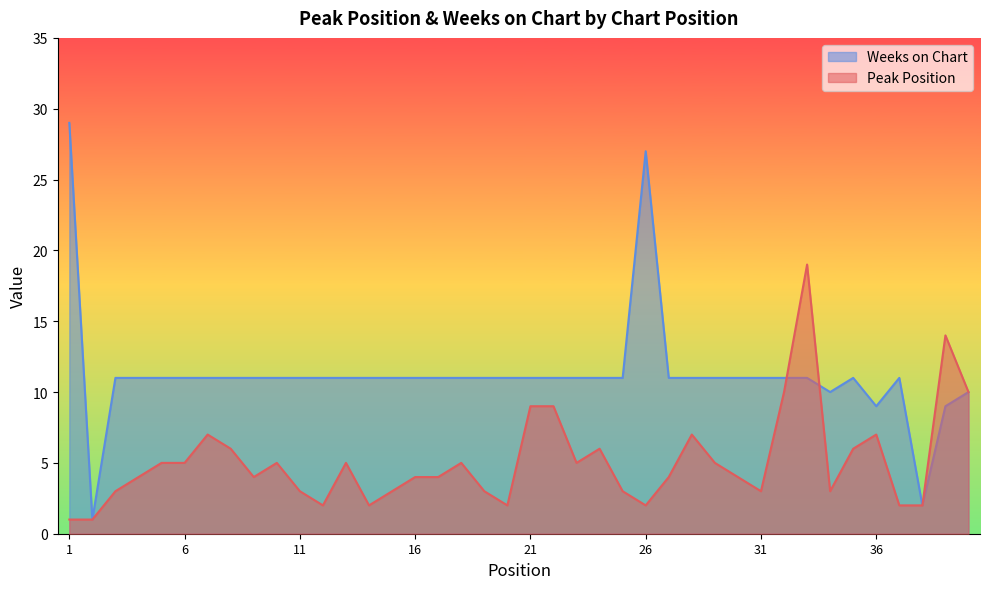

Reading left to right, extract all data points from this chart.

Peak Position: 1	1	3	4	5	5	7	6	4	5	3	2	5	2	3	4	4	5	3	2	9	9	5	6	3	2	4	7	5	4	3	10	19	3	6	7	2	2	14	10
Weeks on Chart: 29	1	11	11	11	11	11	11	11	11	11	11	11	11	11	11	11	11	11	11	11	11	11	11	11	27	11	11	11	11	11	11	11	10	11	9	11	2	9	10